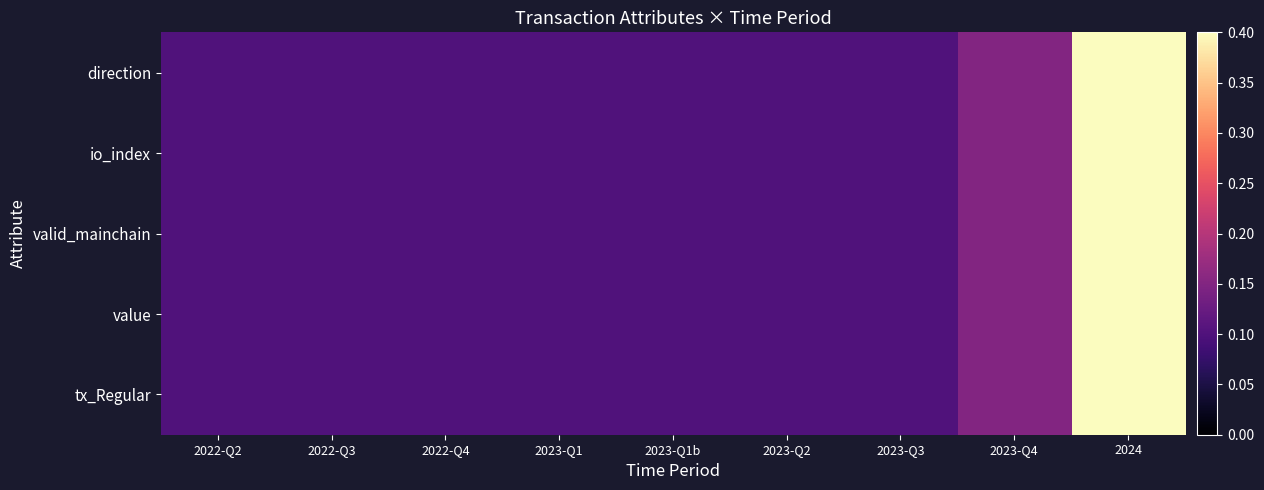

At which category is the sum across all series the highest?

2024